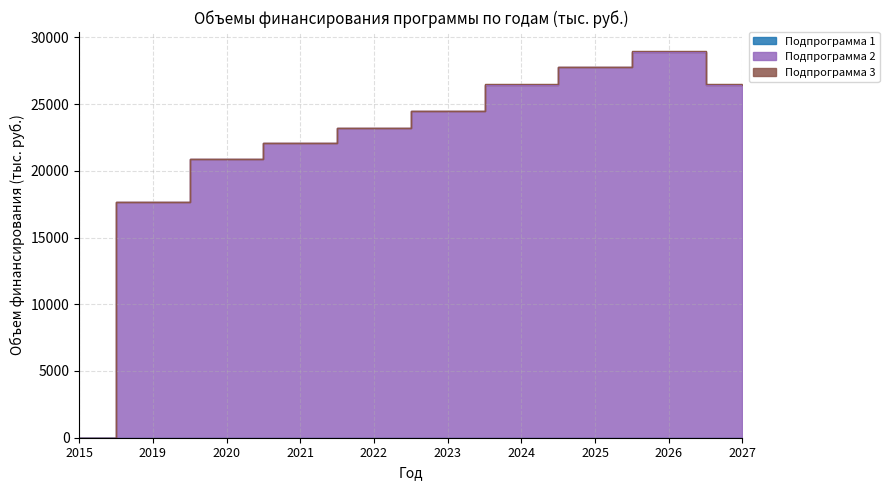

Rank the categories by Подпрограмма 1 value from highest to lowest.

2015, 2019, 2020, 2021, 2022, 2023, 2024, 2025, 2026, 2027